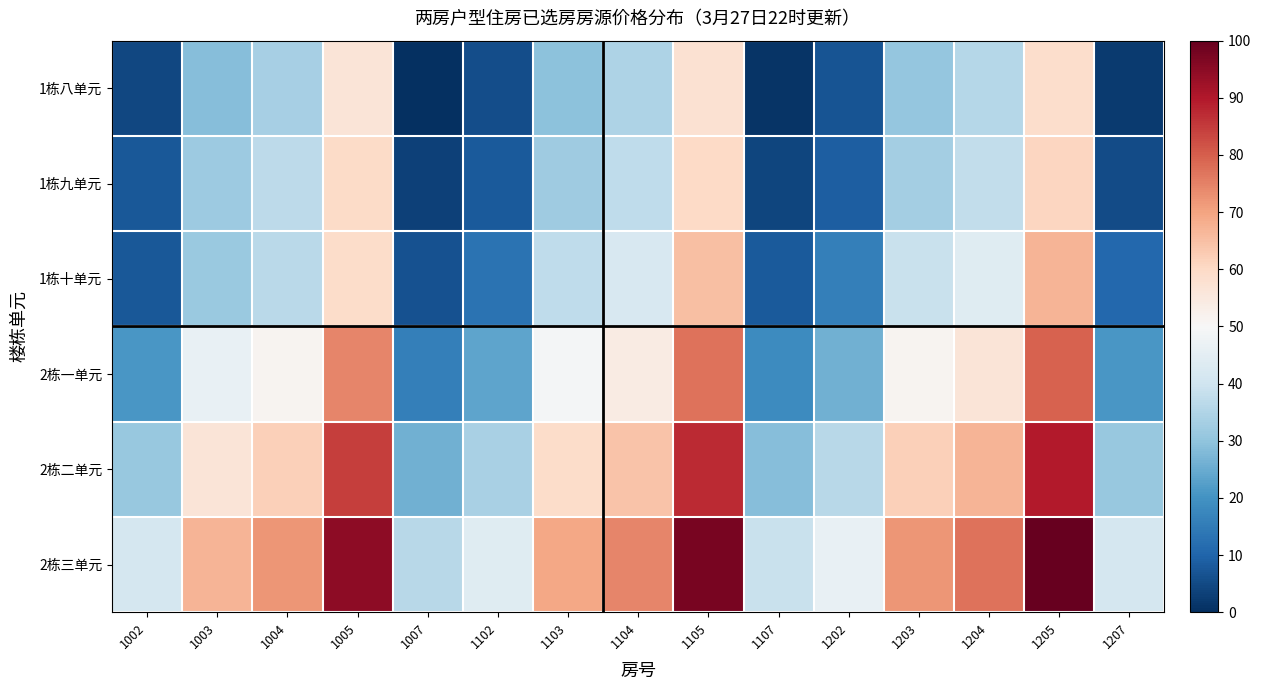

Which series has the largest total across all categories?

2栋三单元